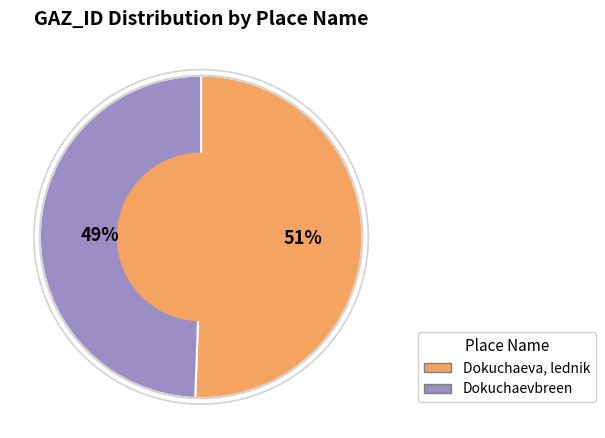

Do Dokuchaeva, lednik and Dokuchaevbreen together represent more than half of the pie?

Yes